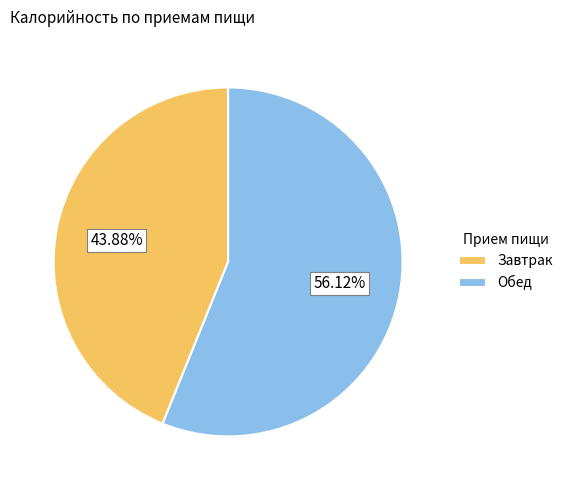

To the nearest percent, what is the combined percentage of Завтрак and Обед?

100%